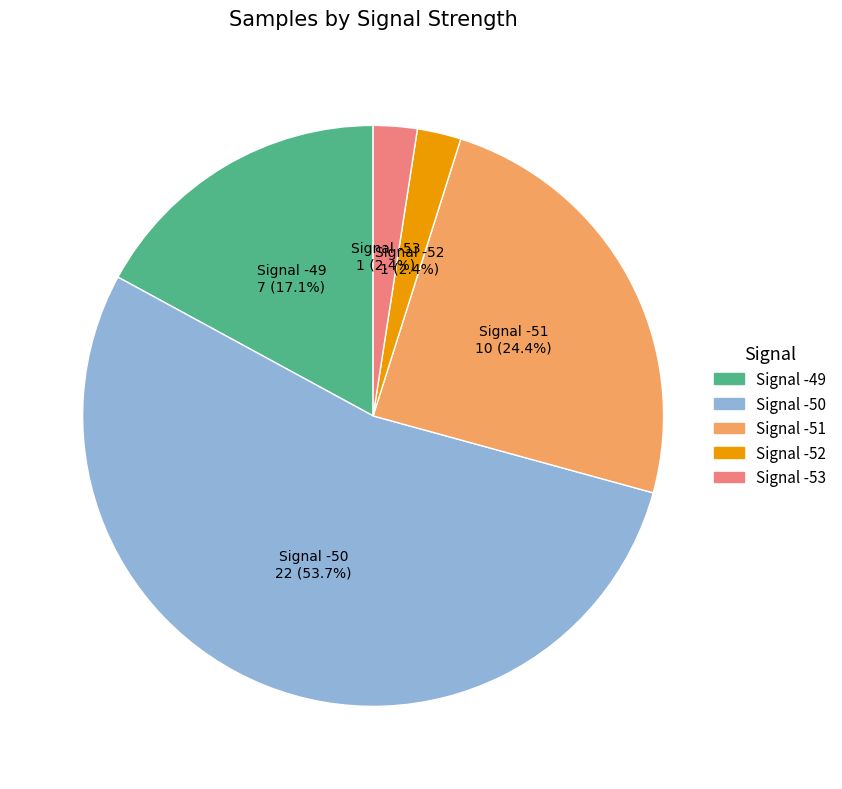

Is there any slice that represents more than half of the pie?

Yes